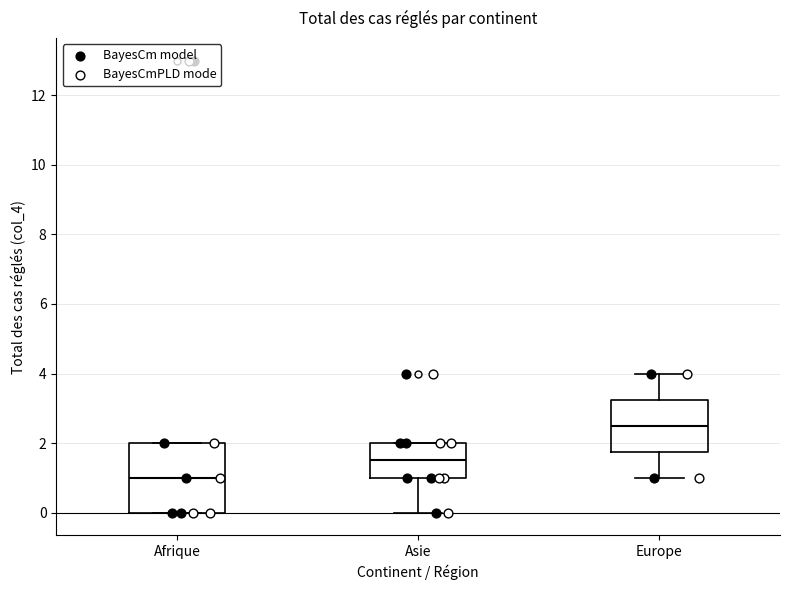

Comparing the boxes themselves (not the whiskers), which one is the tallest?

Afrique